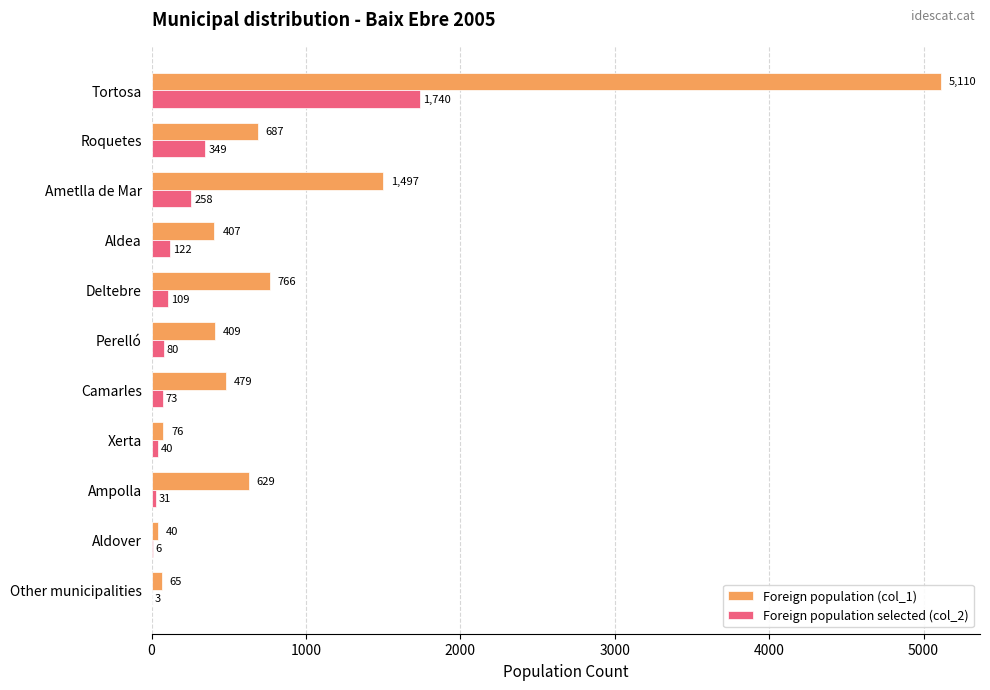

True or false: Foreign population (col_1) has a value of 407 at Aldea.

True